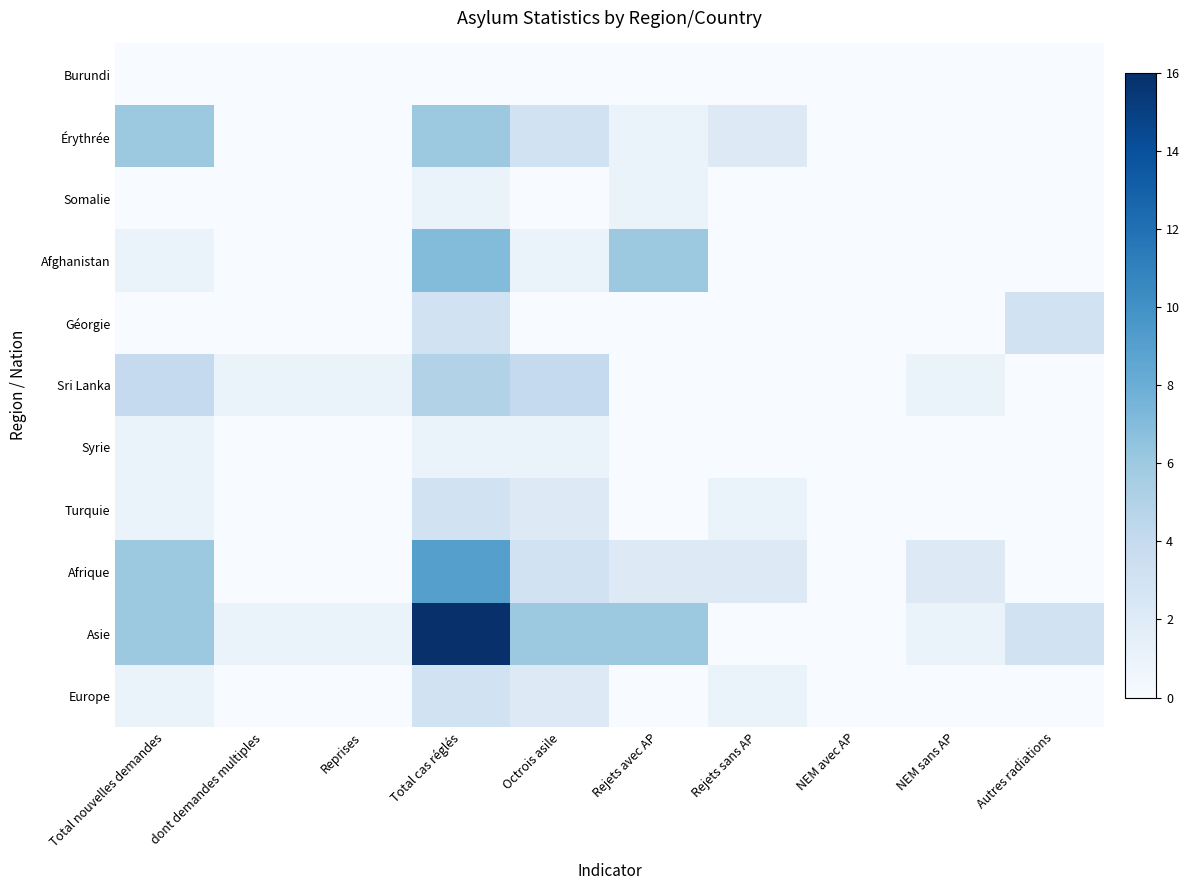

List the series in order of their peak value, lowest first.

Burundi, Somalie, Syrie, Géorgie, Turquie, Europe, Sri Lanka, Érythrée, Afghanistan, Afrique, Asie